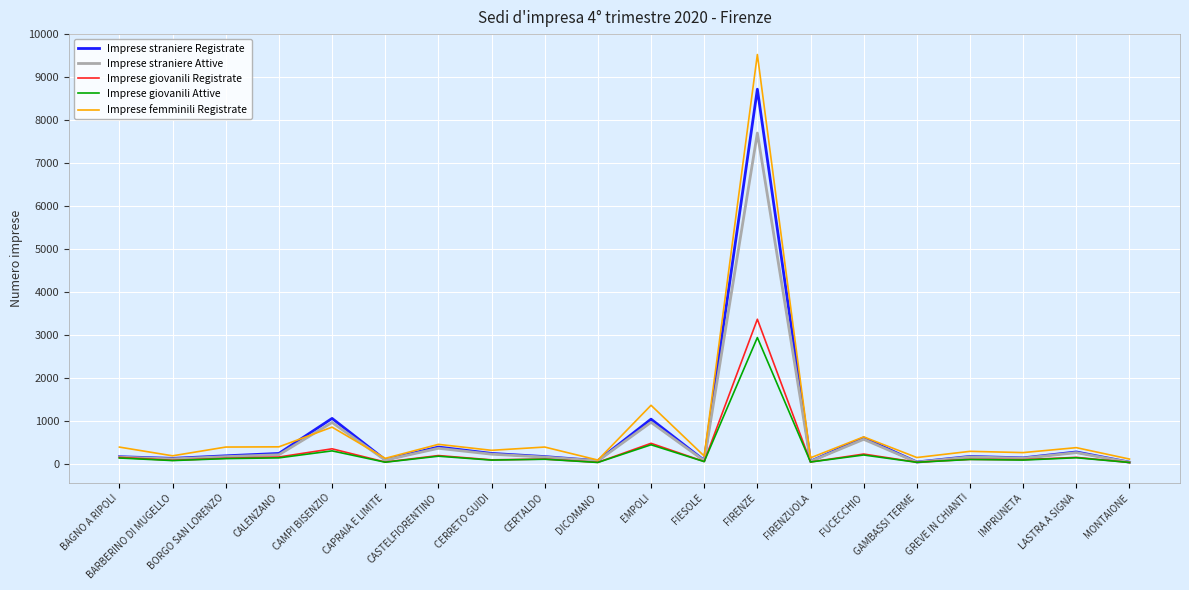

At which category is the sum across all series the highest?

FIRENZE